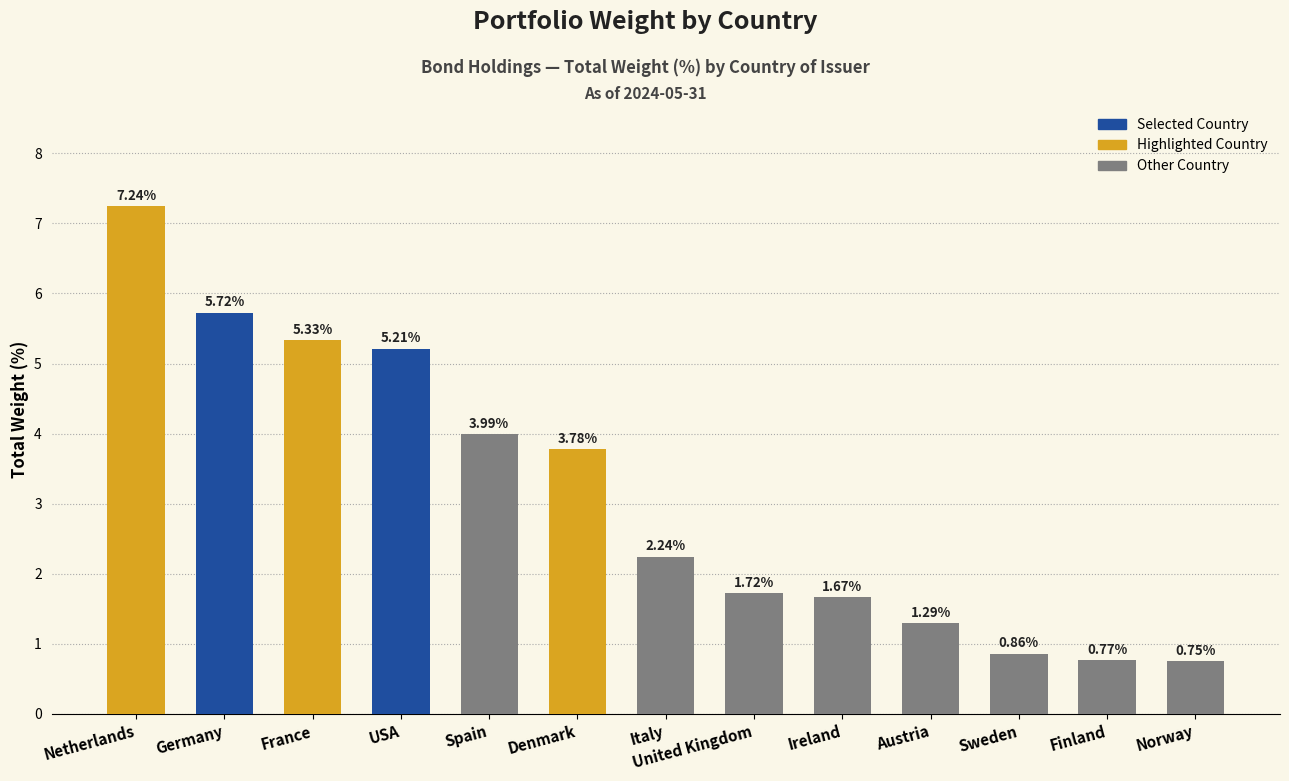

What is the sum of all values?

40.6